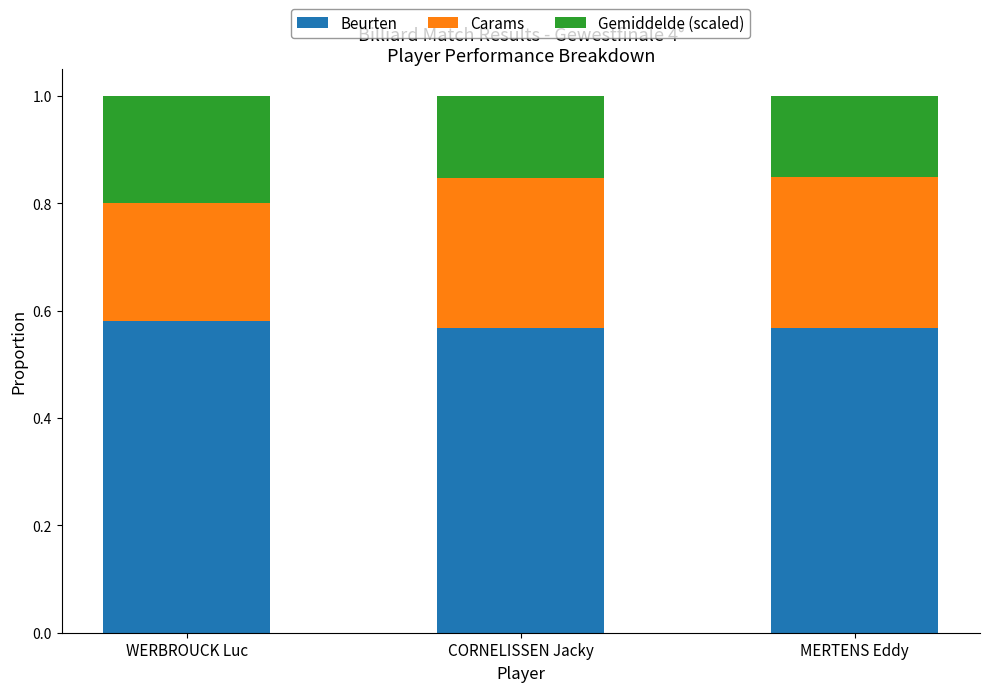

How many Beurten values are between 0 and 1?

3